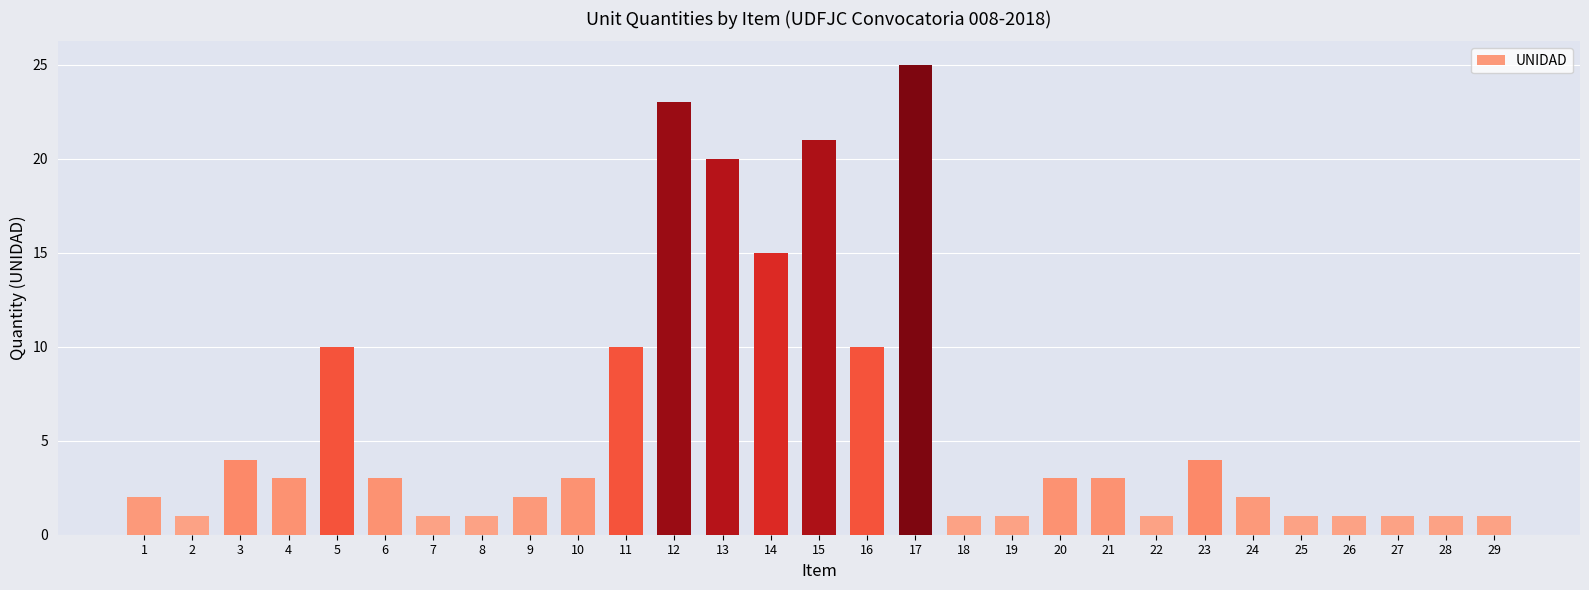

What is the difference between the maximum and minimum values?

24